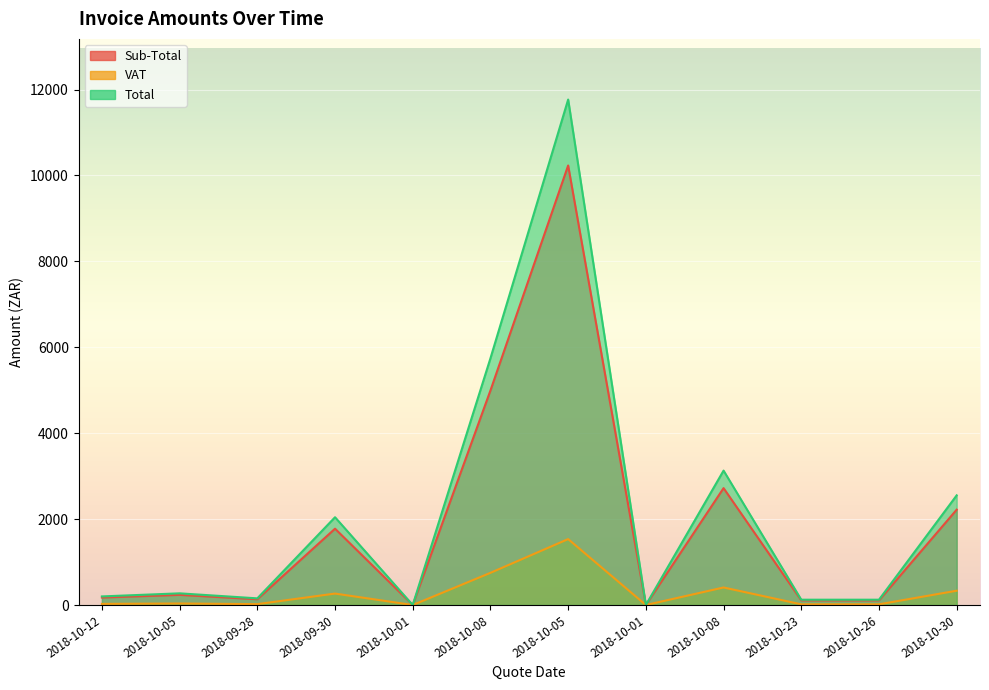

What is the label of the 4th point from the left?

2018-09-30